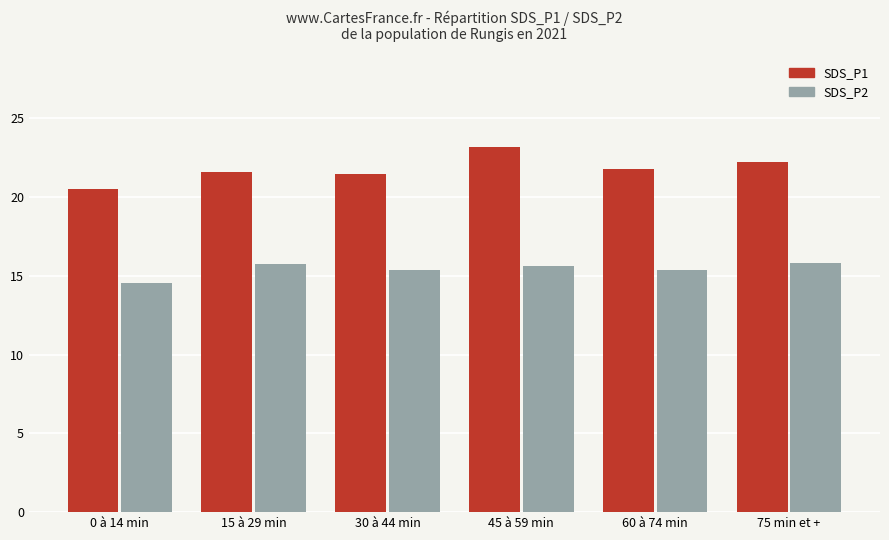

List the series in order of their overall mean, highest first.

SDS_P1, SDS_P2